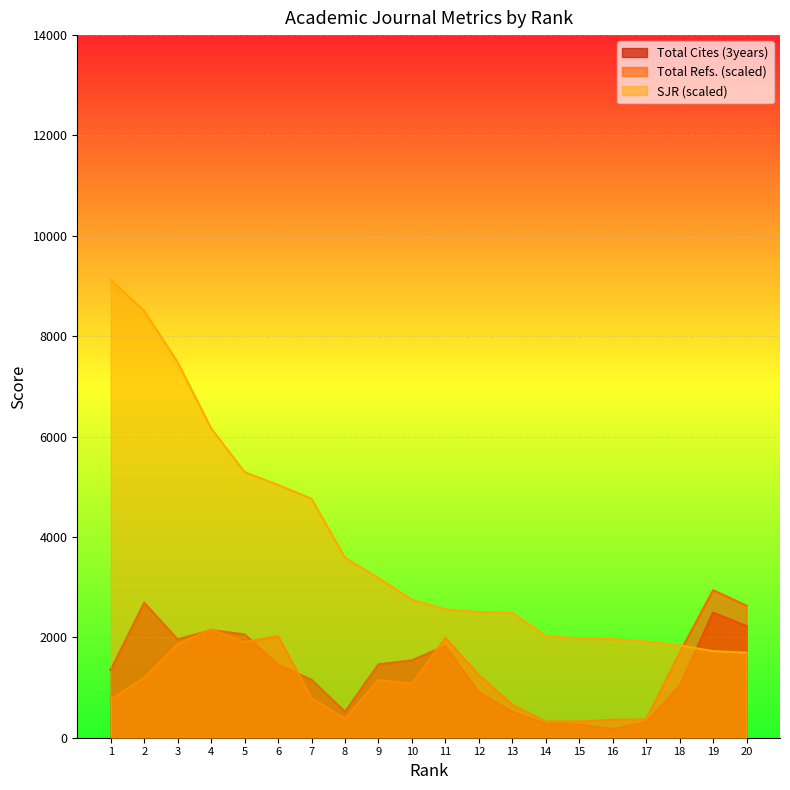

What is the greatest value displayed?

9122.7